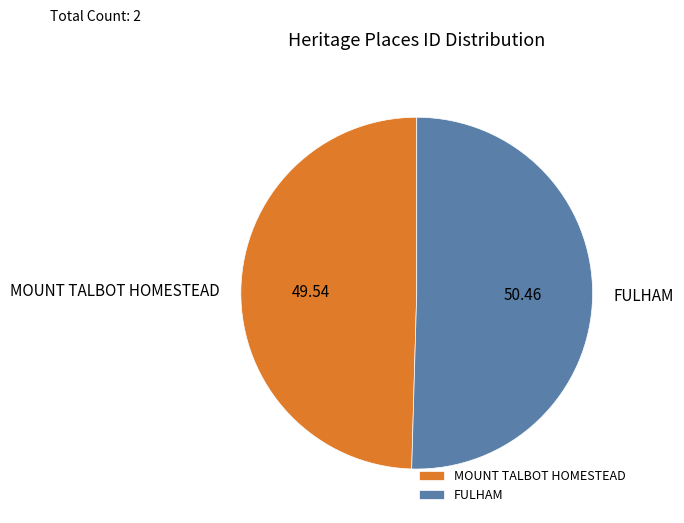

Between FULHAM and MOUNT TALBOT HOMESTEAD, which is larger?

FULHAM